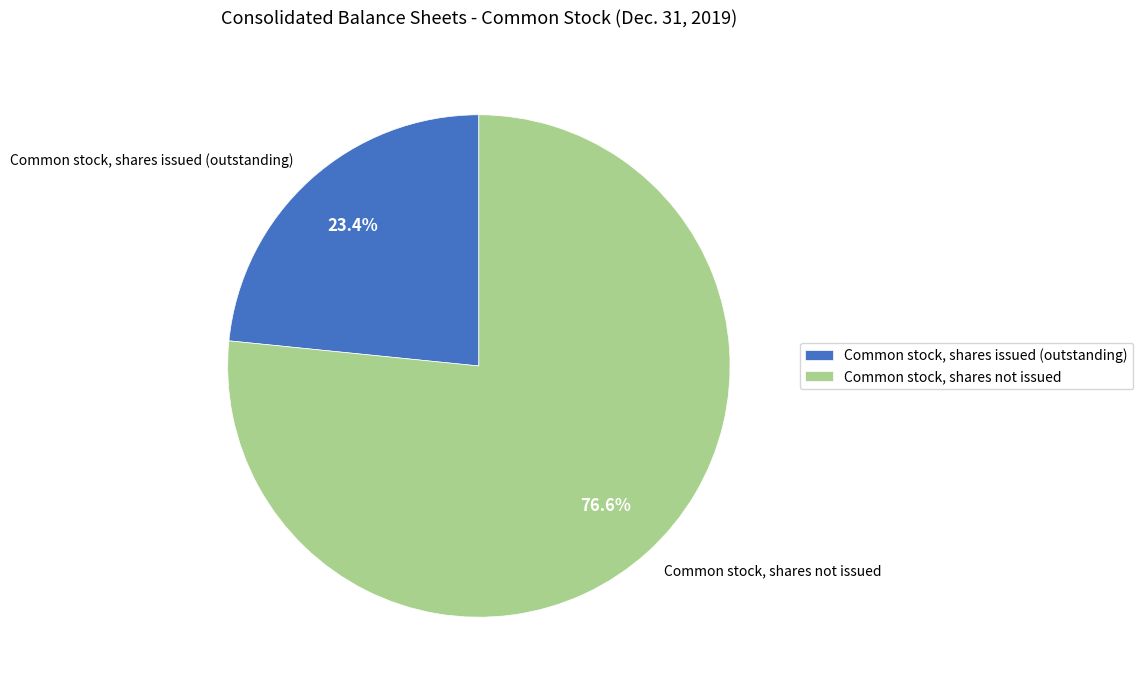

Between Common stock, shares issued (outstanding) and Common stock, shares not issued, which is larger?

Common stock, shares not issued